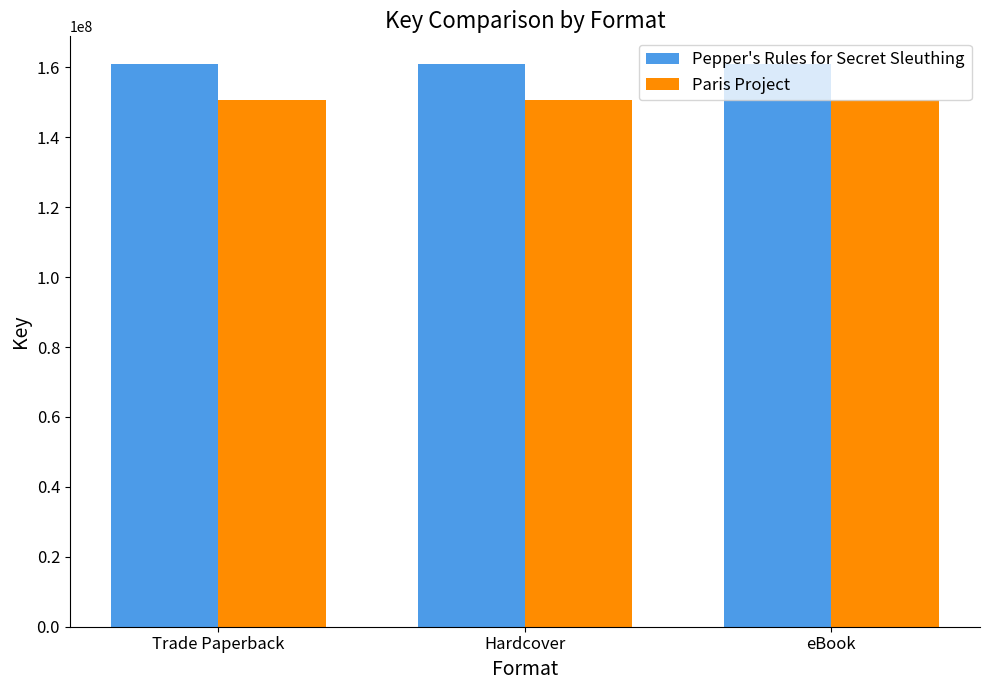

At how many categories does at least one series exceed 159533755?

3